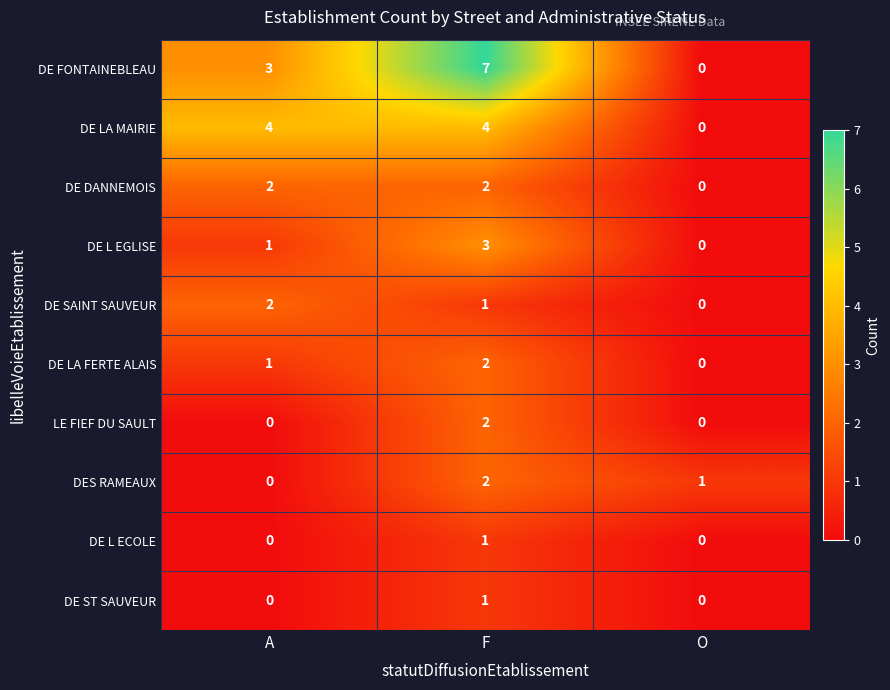

At which category is the sum across all series the highest?

F